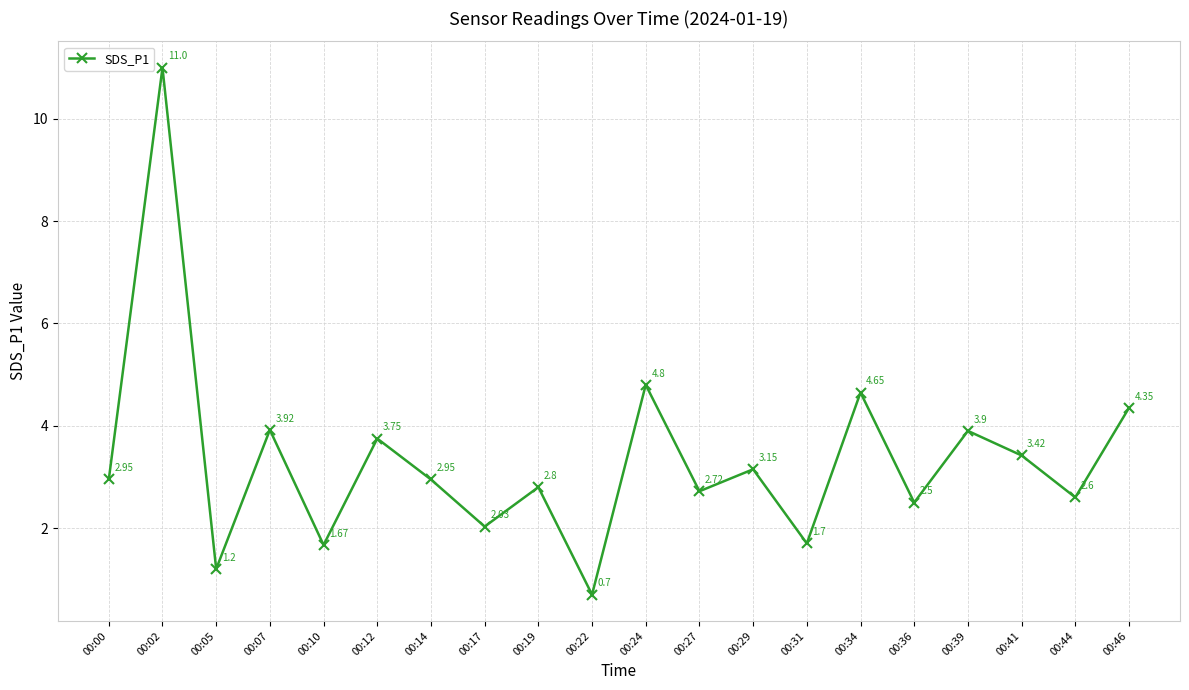

How many points are lower than both their immediate neighbors (excluding endpoints)?

8